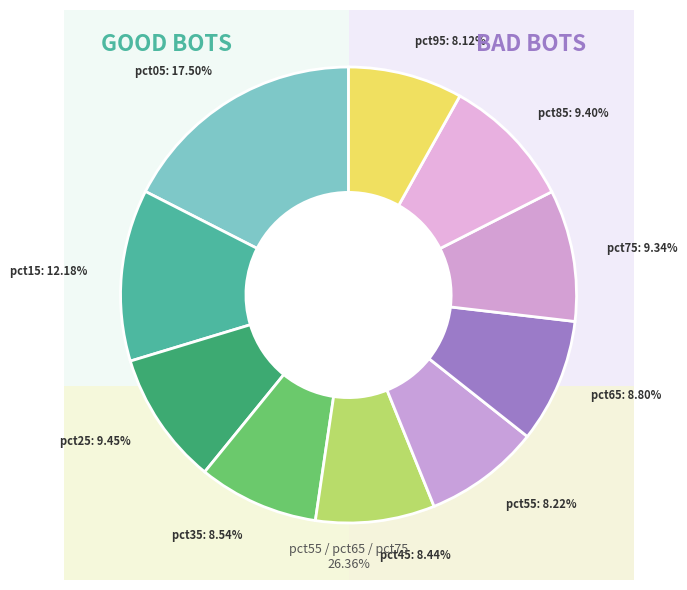

True or false: pct05 accounts for 23% of the total.

False